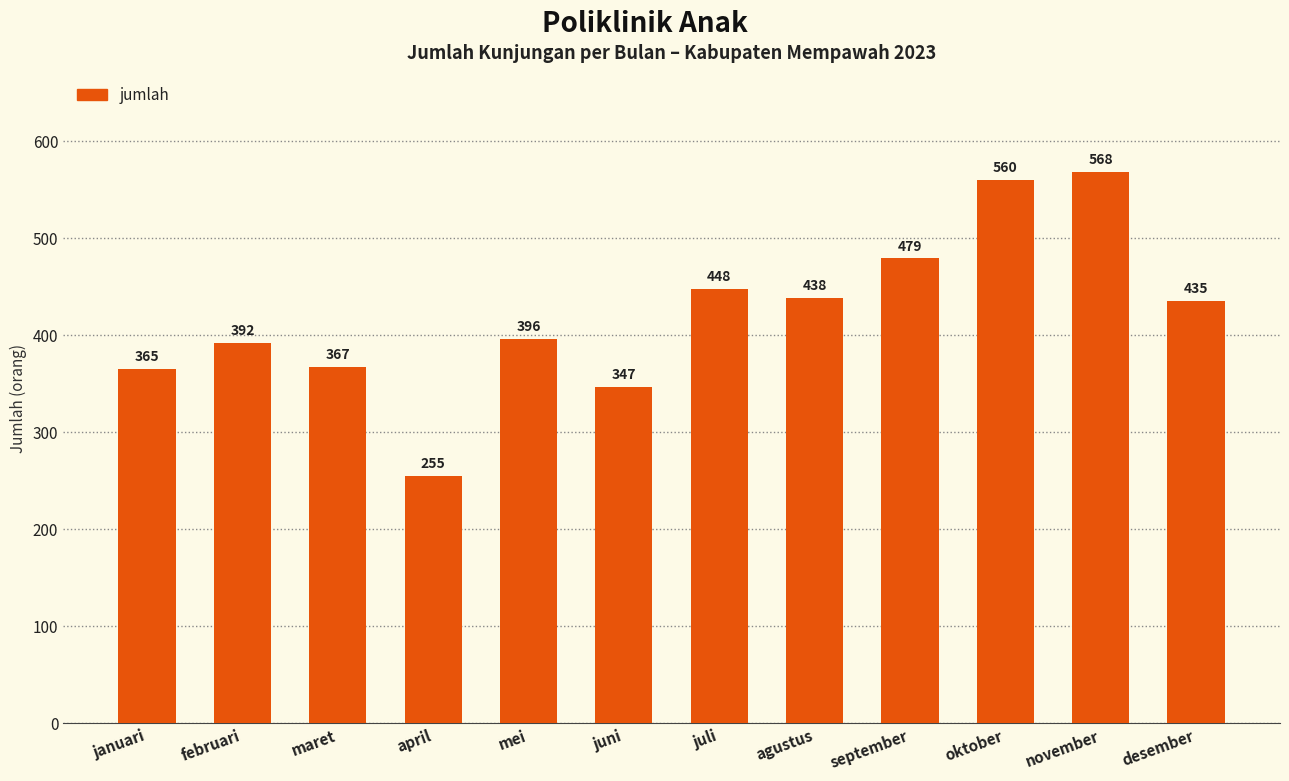

How many bars are there in total?

12